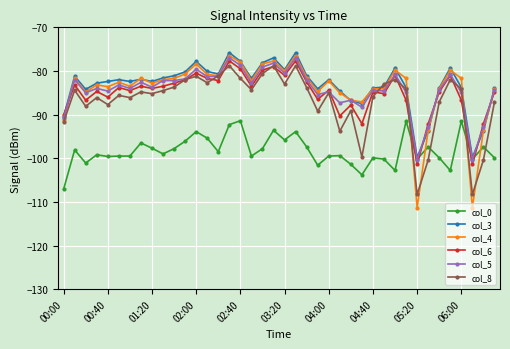

True or false: col_3 has more than 2 interior local peaks.

True